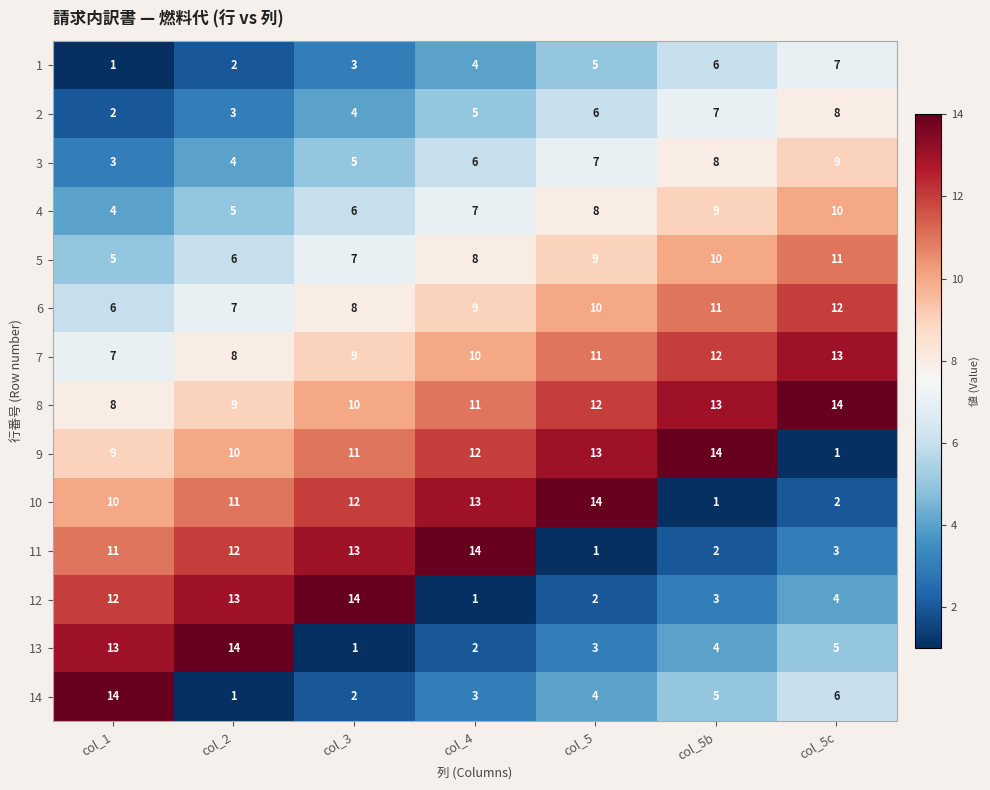

True or false: 8 has a value of 3 at col_3.

False